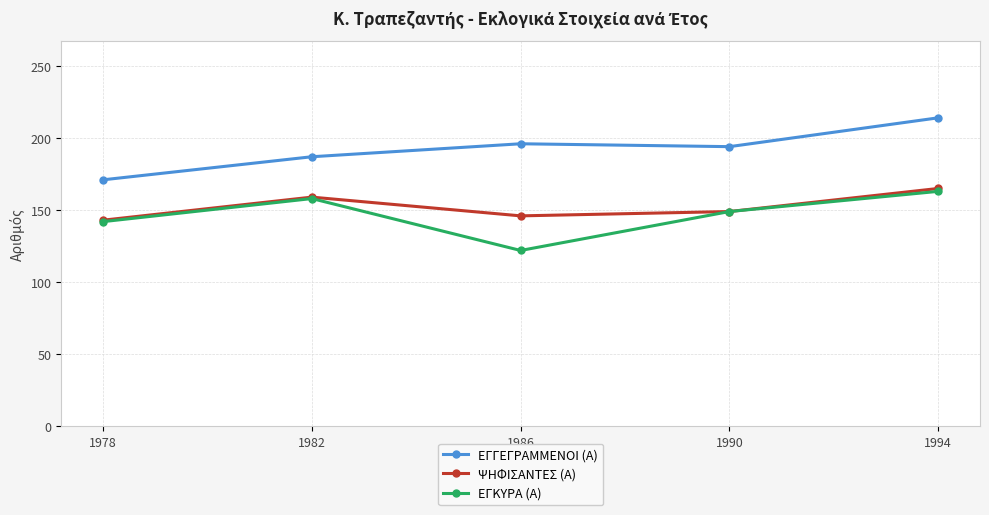

True or false: ΕΓΓΕΓΡΑΜΜΕΝΟΙ (Α) and ΕΓΚΥΡΑ (Α) cross at least once.

False